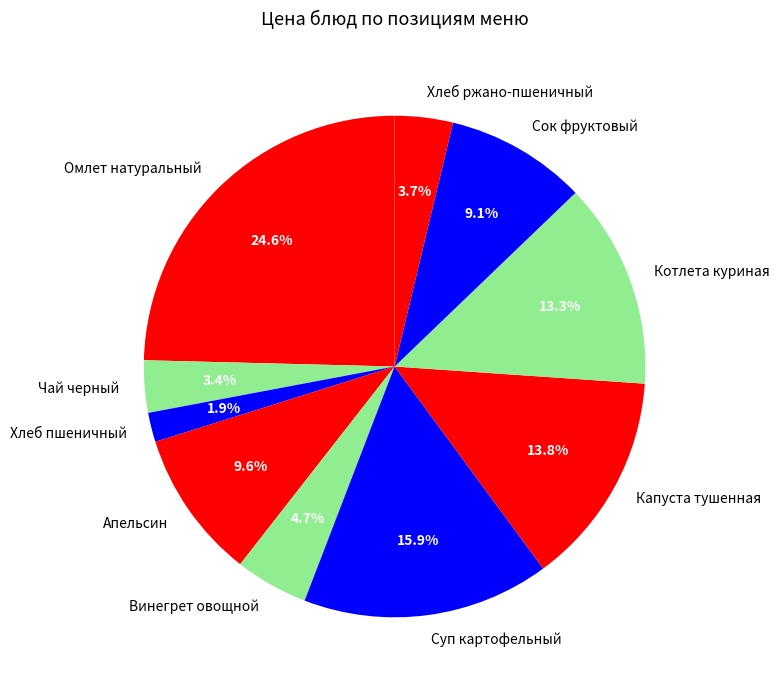

Between Омлет натуральный and Апельсин, which is larger?

Омлет натуральный